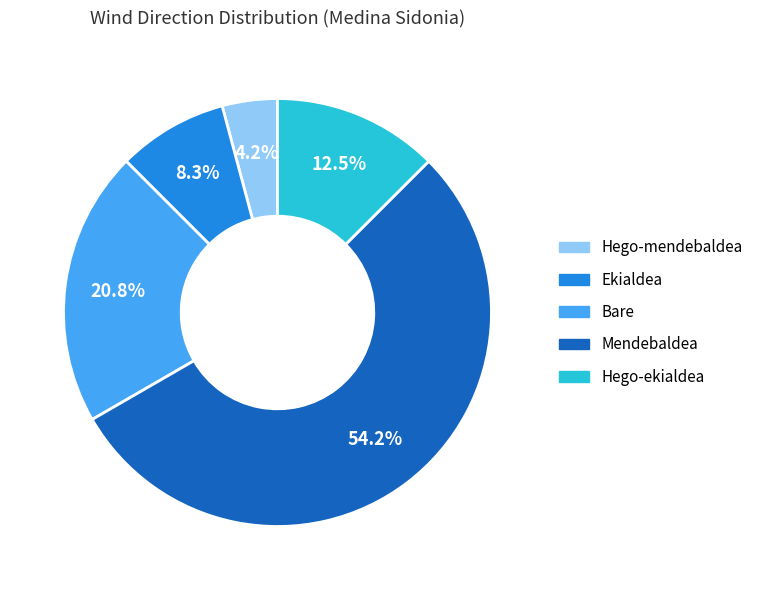

Which slice is the largest?

Mendebaldea